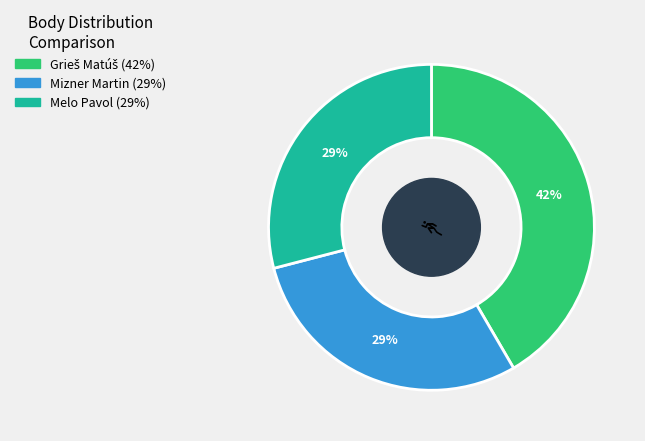

The Melo Pavol slice represents 29% of the pie. True or false?

True